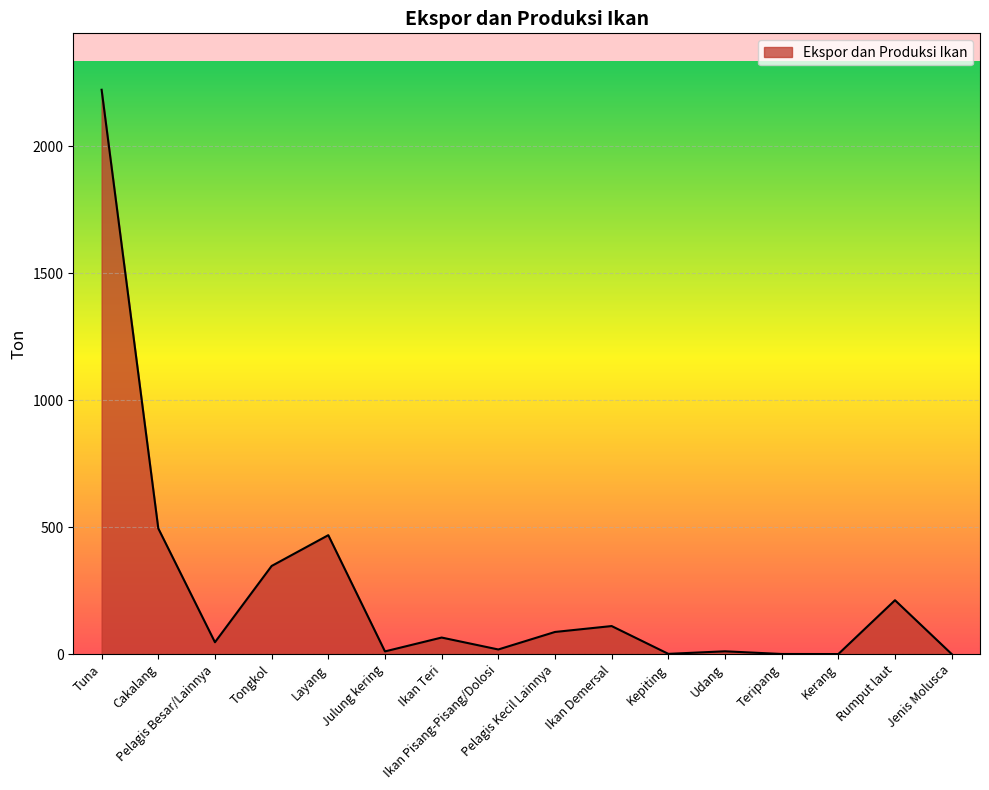

What value does the data have at Layang?

468.3